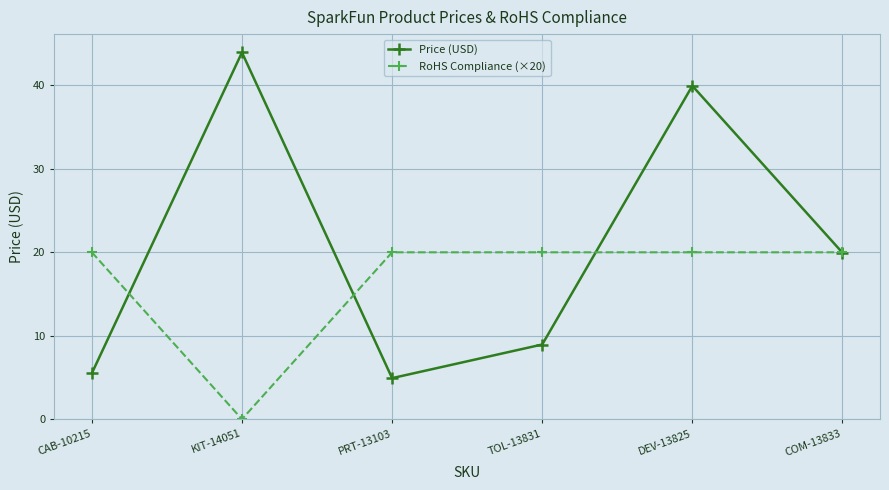

Which series has the largest total across all categories?

Price (USD)